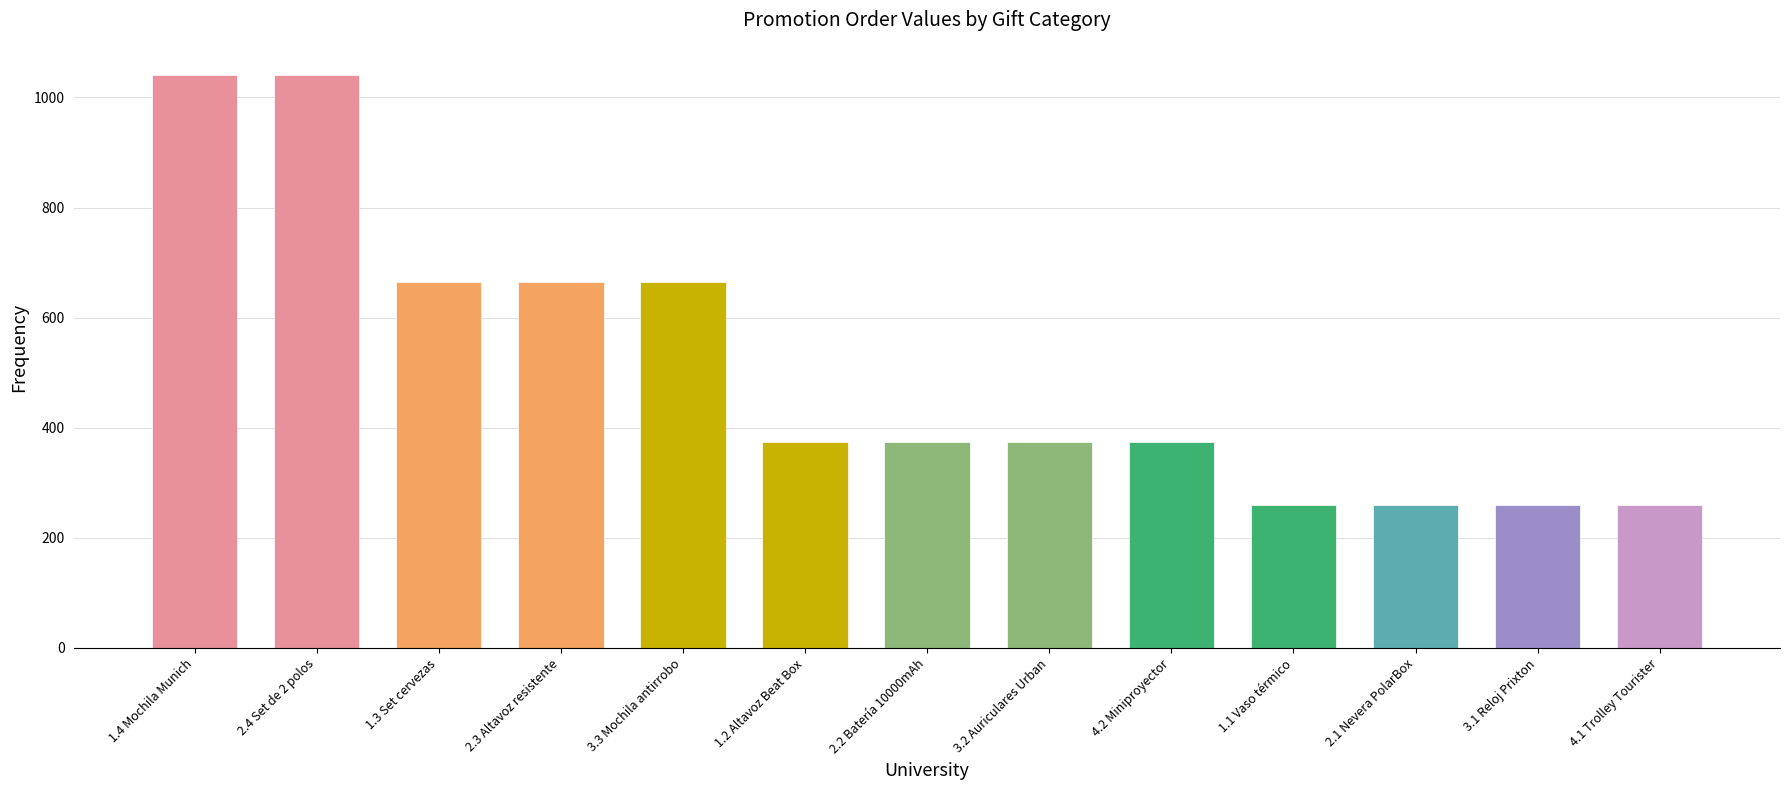

What is the difference between the second highest and minimum values?

780